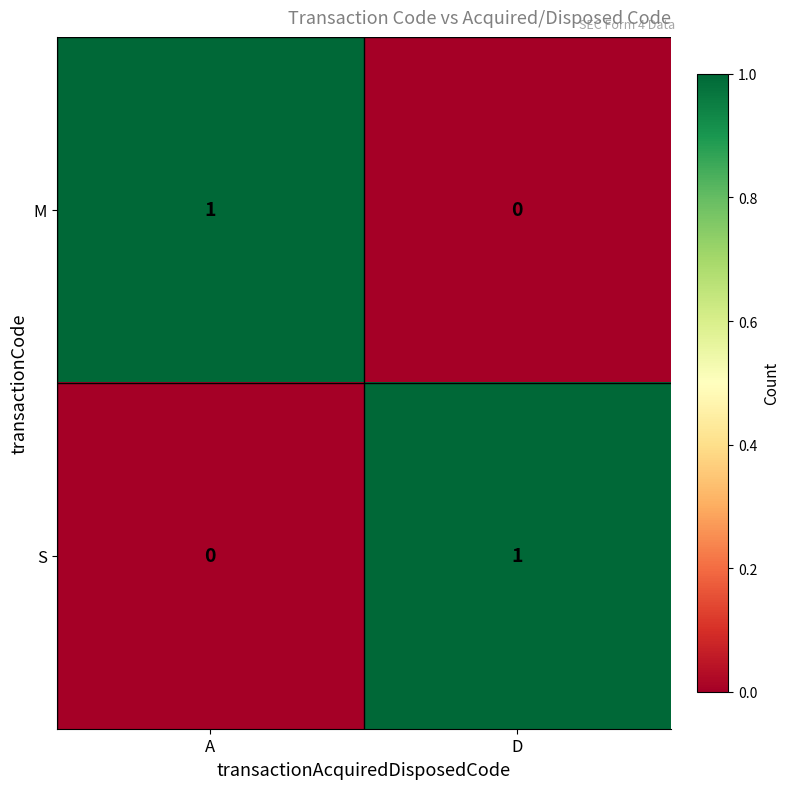

At which label does M reach its minimum?

D